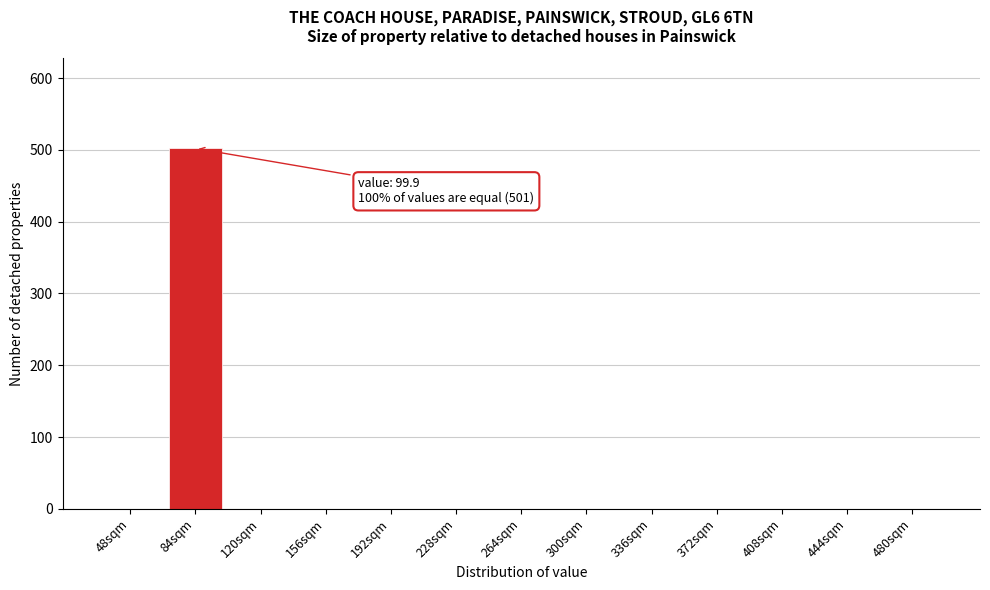

Reading right to left, extract all data points from this chart.

480sqm=0	444sqm=0	408sqm=0	372sqm=0	336sqm=0	300sqm=0	264sqm=0	228sqm=0	192sqm=0	156sqm=0	120sqm=0	84sqm=502	48sqm=0